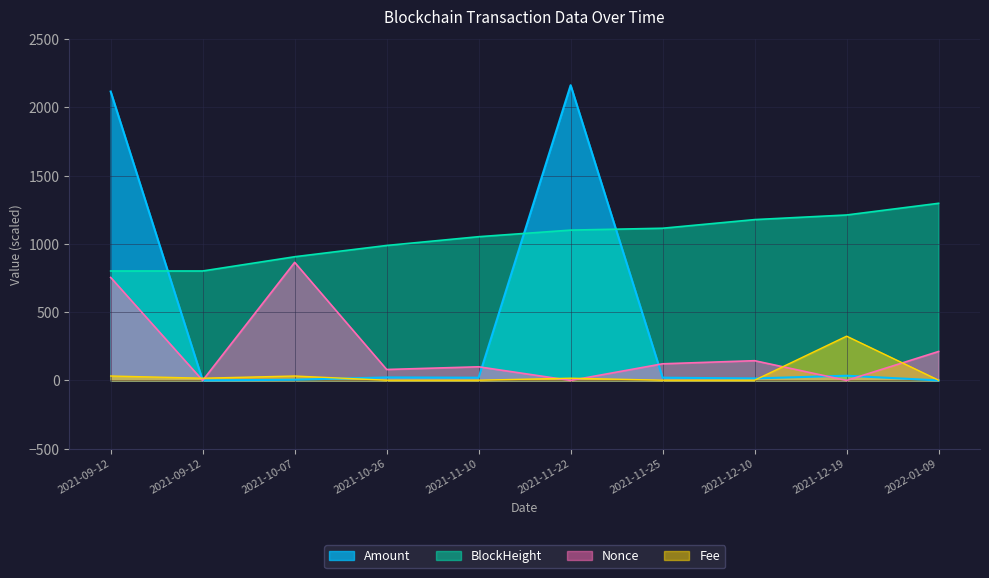

What is the approximate value of Fee at 2021-12-19?

324.5